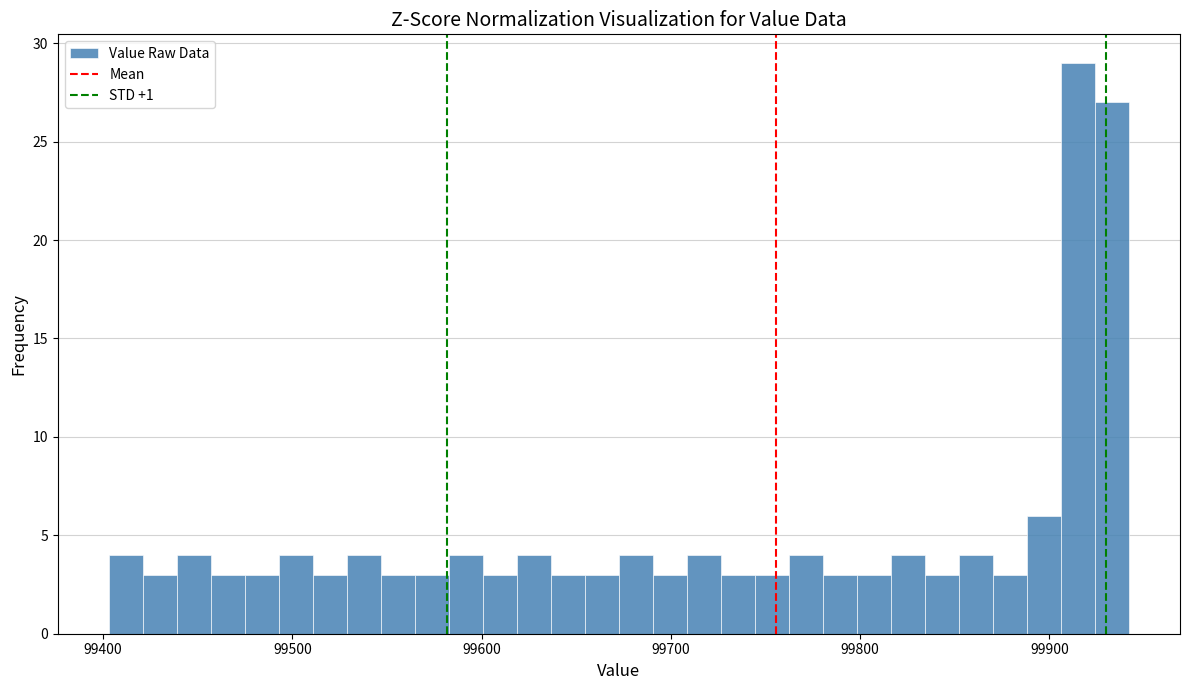

Read against the x-axis, roughly where is the centre of the tallest bar?

99920